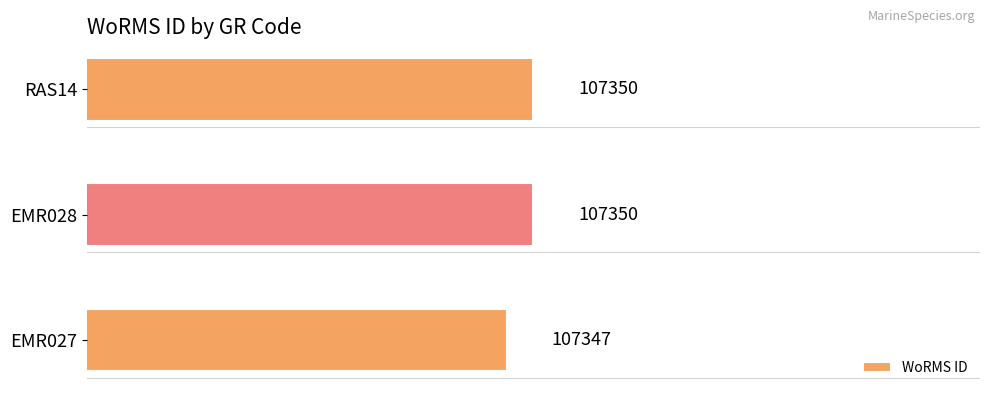

Count the values in the range 107347 to 107350.

3